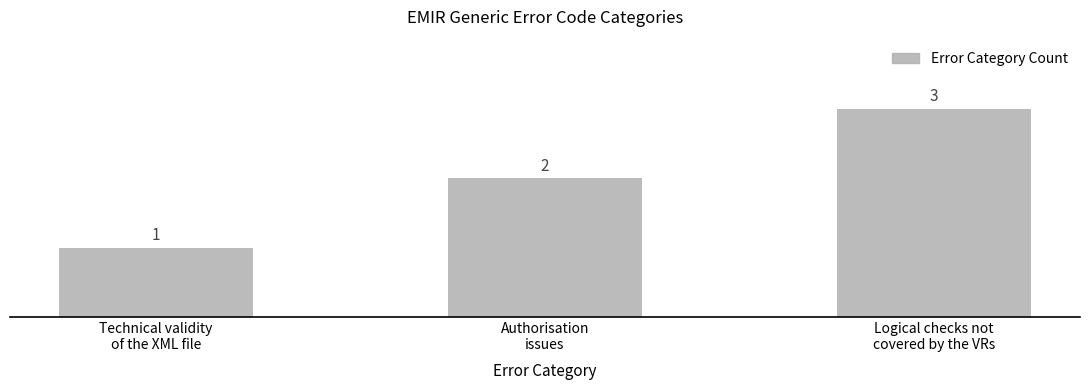

Does the chart contain stacked bars?

No